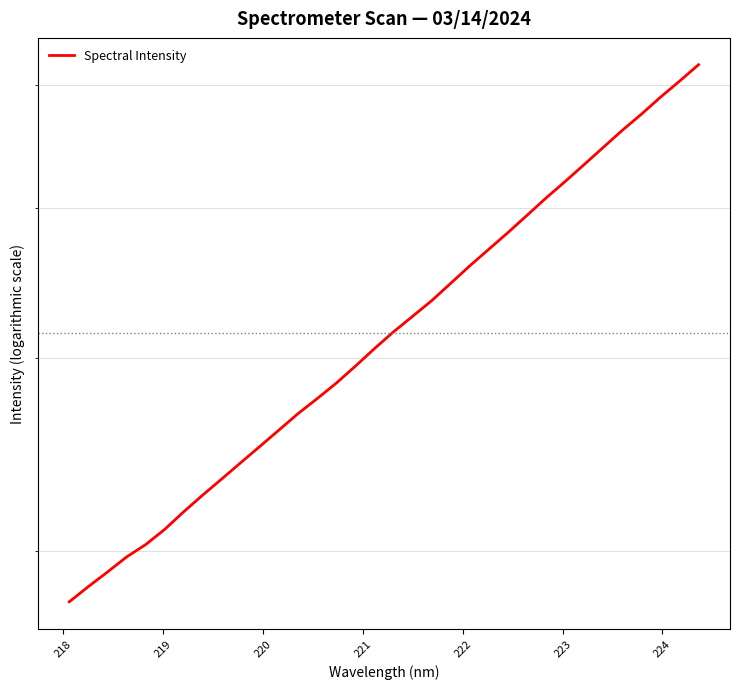

Reading left to right, extract all data points from this chart.

2782.0	2845.6	2907.8	2973.7	3029.0	3098.4	3181.0	3261.3	3340.7	3422.8	3506.5	3592.8	3681.5	3764.4	3851.9	3950.2	4054.7	4157.0	4254.1	4354.1	4468.2	4585.9	4700.6	4818.0	4943.2	5072.3	5198.2	5331.1	5468.5	5609.4	5745.0	5891.8	6033.8	6183.3